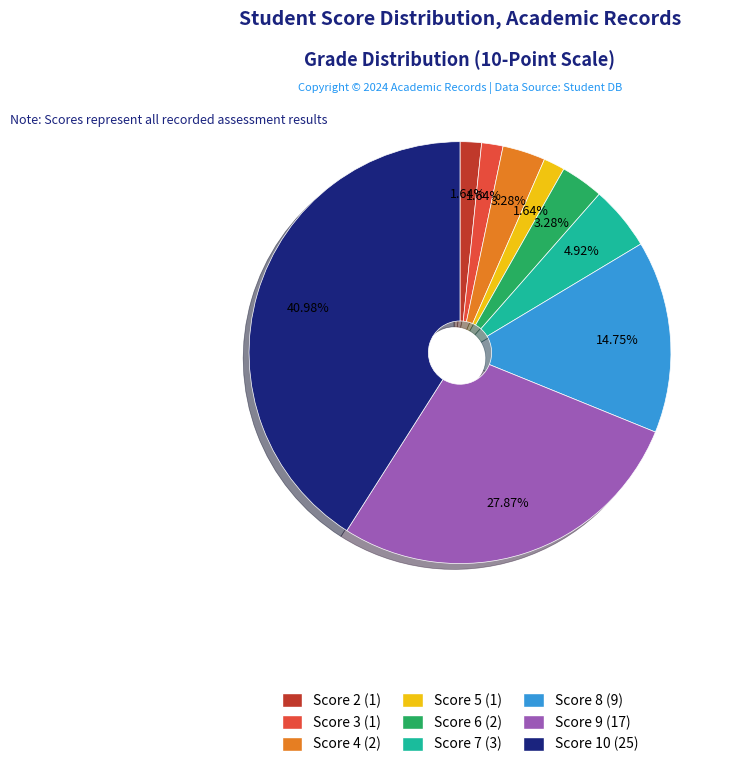

Does any single category account for the majority?

No